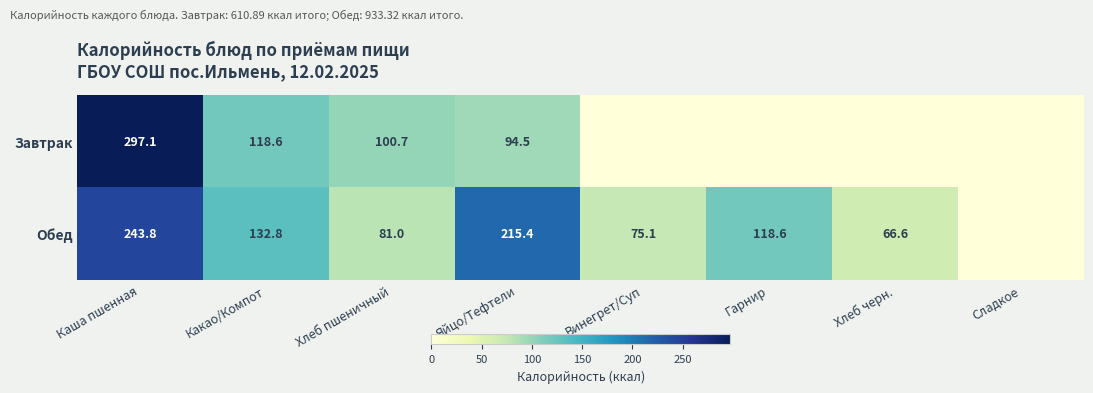

The Обед series shows 66.6 at Хлеб черн.. True or false?

True